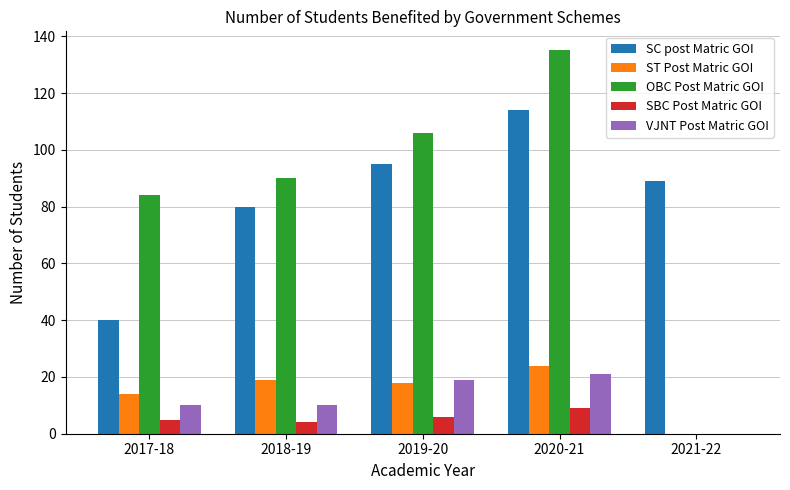

The value of OBC Post Matric GOI at 2020-21 is 39. True or false?

False